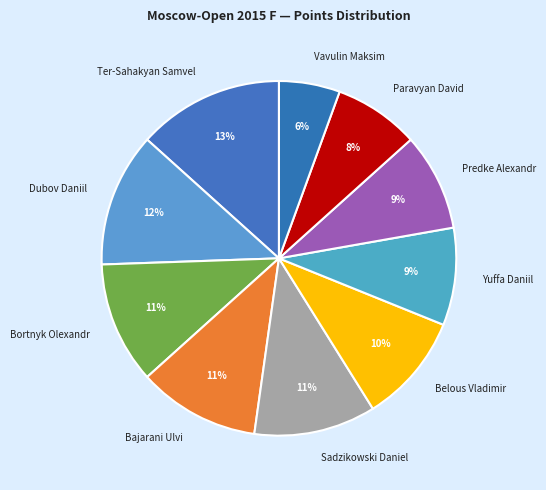

Count the number of slices in the pie.

10